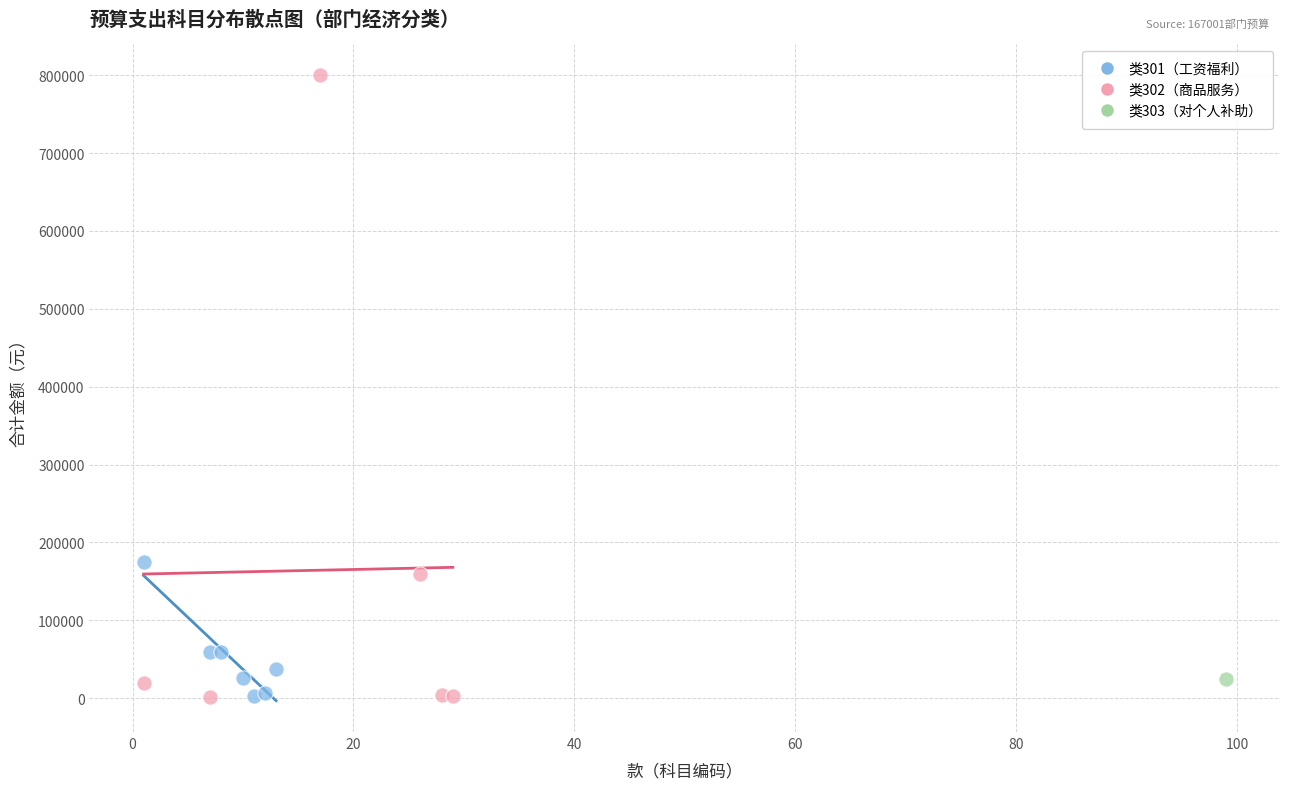

What are all the series names shown in the legend?

类301（工资福利）, 类302（商品服务）, 类303（对个人补助）